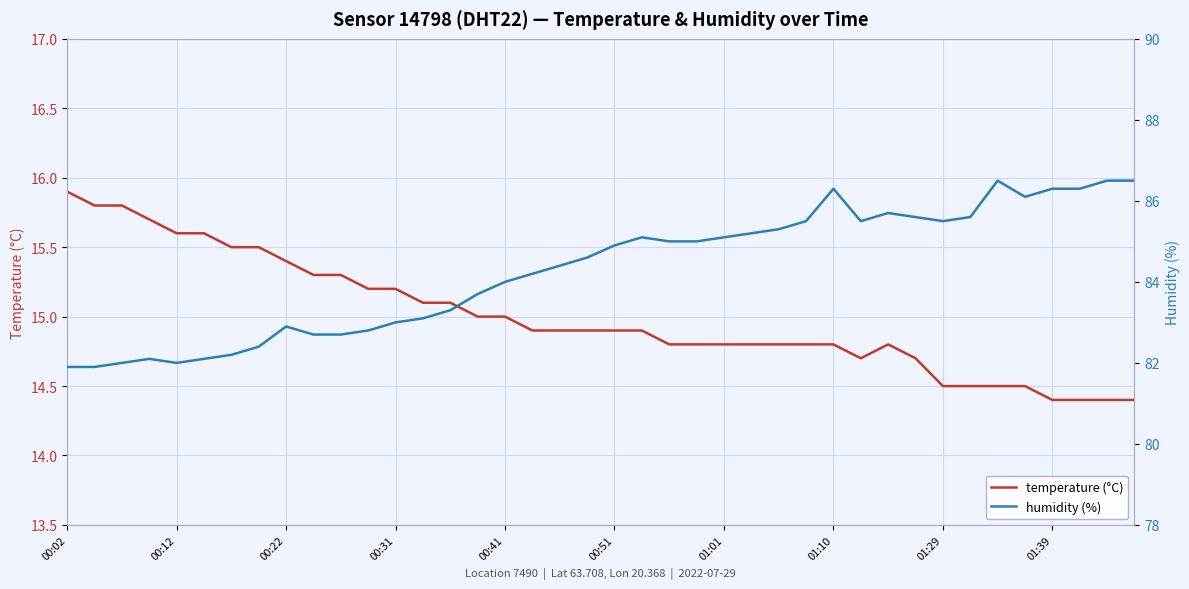

How many interior local valleys does the temperature (°C) series have?

1